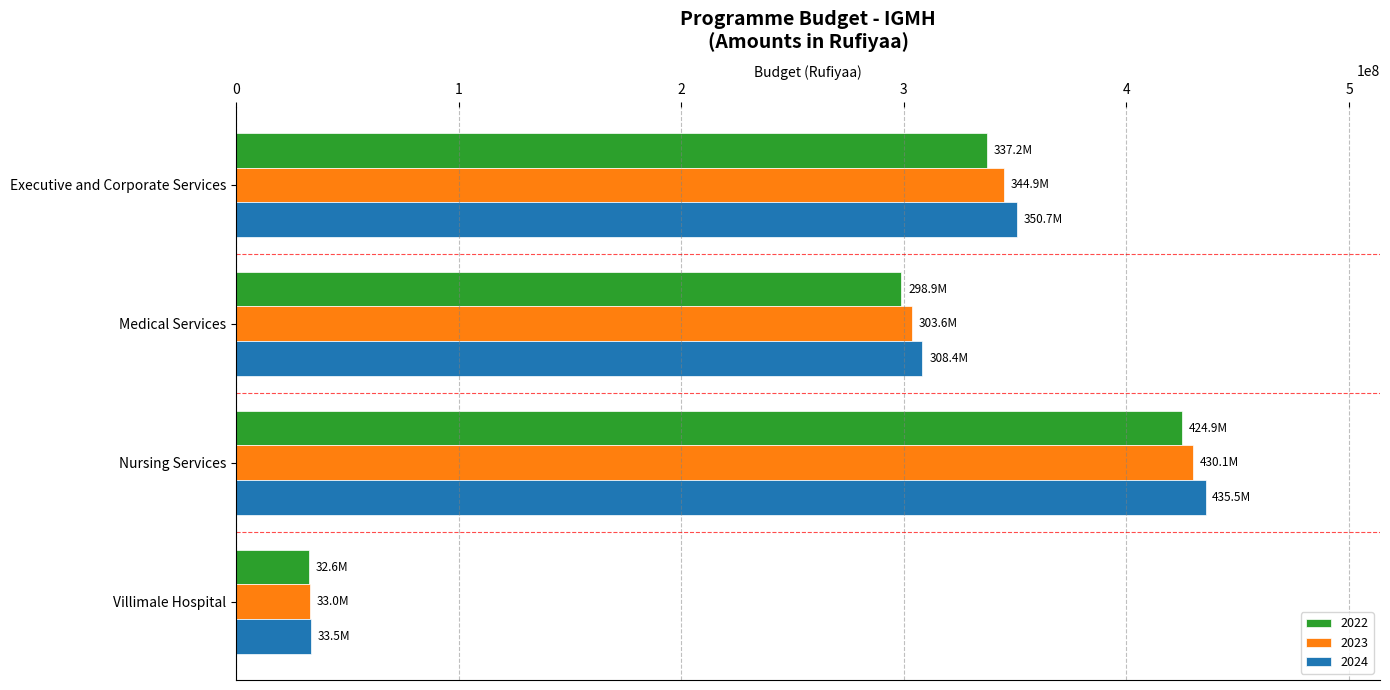

Rank the series by their maximum value, from highest to lowest.

2024, 2023, 2022